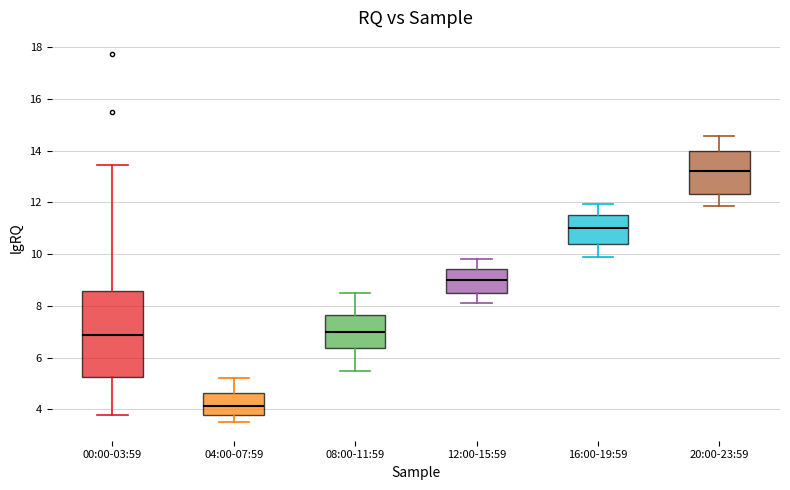

Which box's median line is the lowest?

04:00-07:59